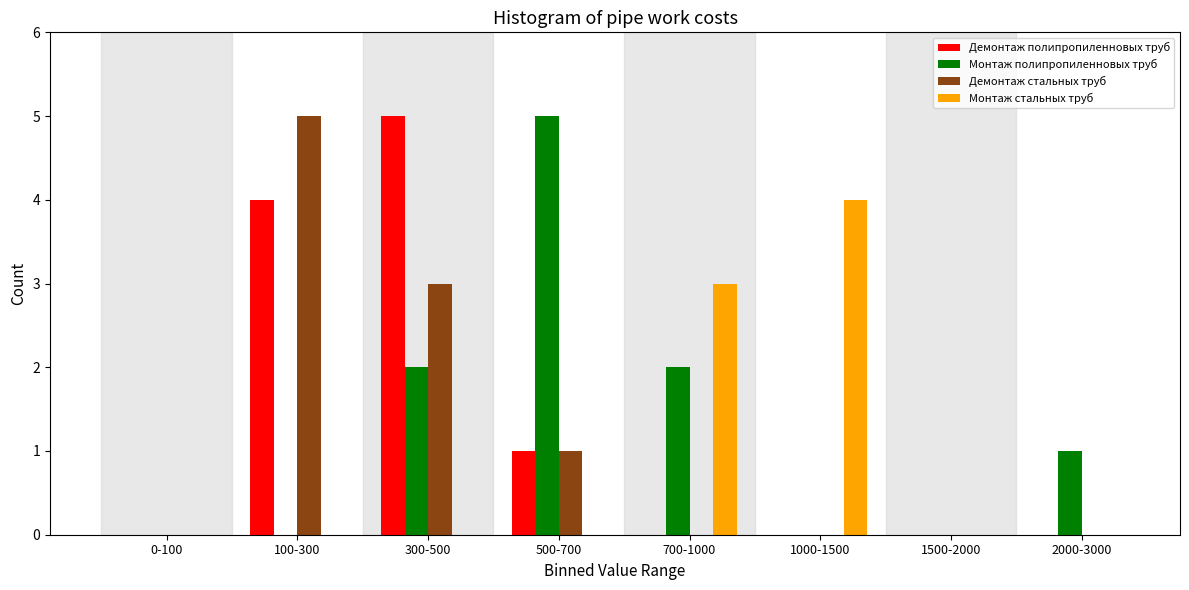

At which category is the sum across all series the highest?

300-500